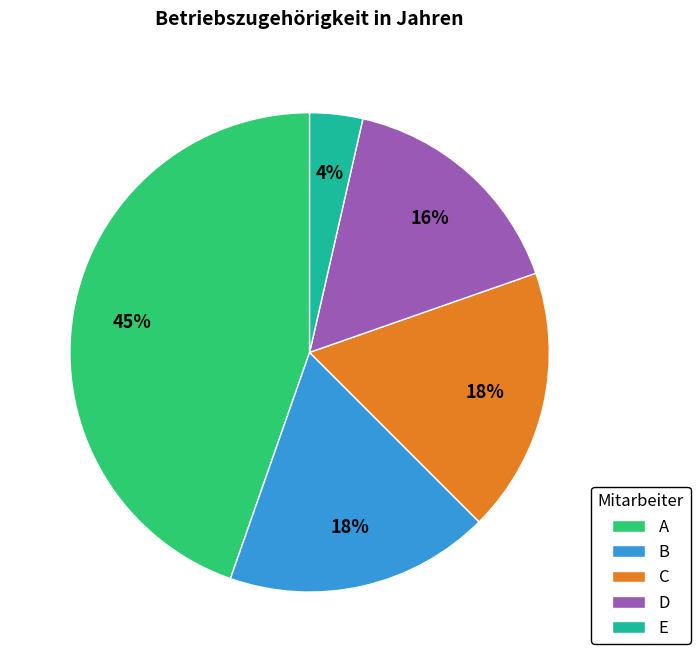

Between D and B, which is larger?

B